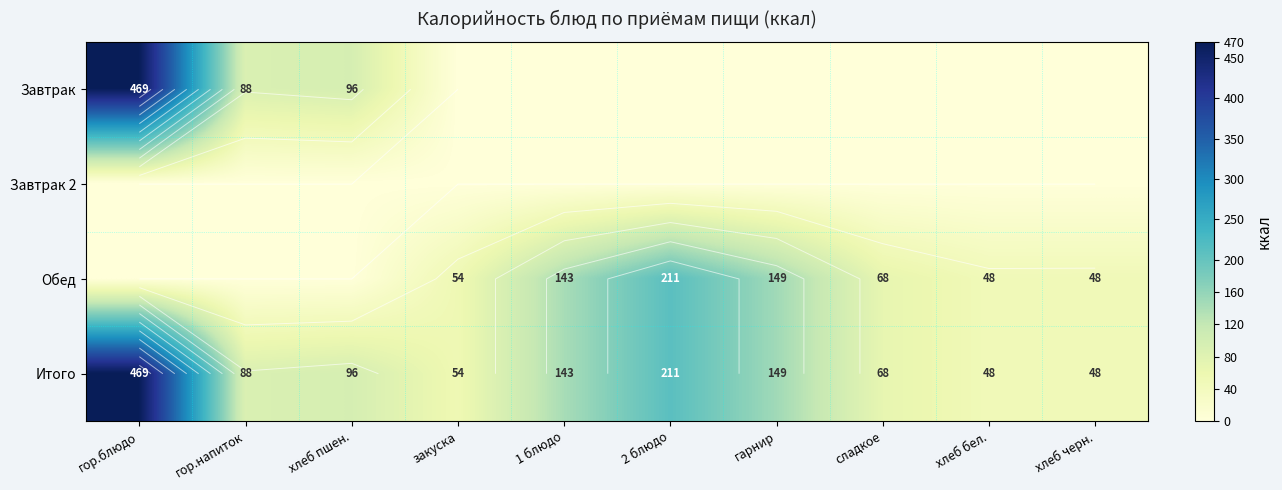

How many distinct data groups are displayed?

4